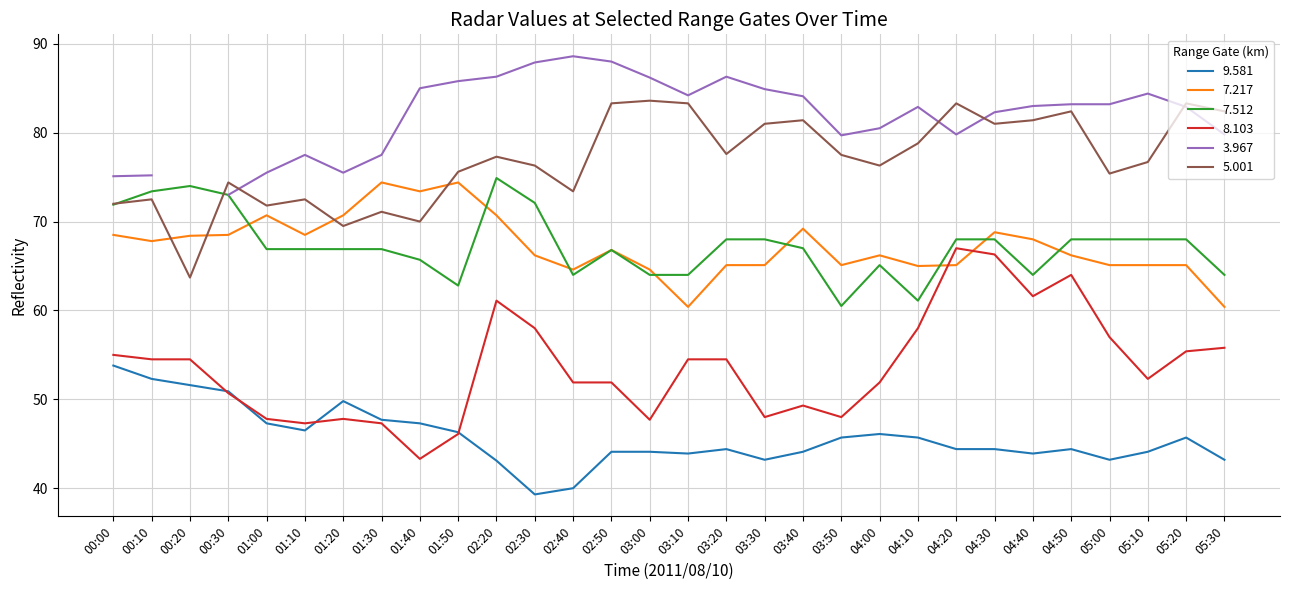

How many intersections are there between 5.001 and 7.512?

2